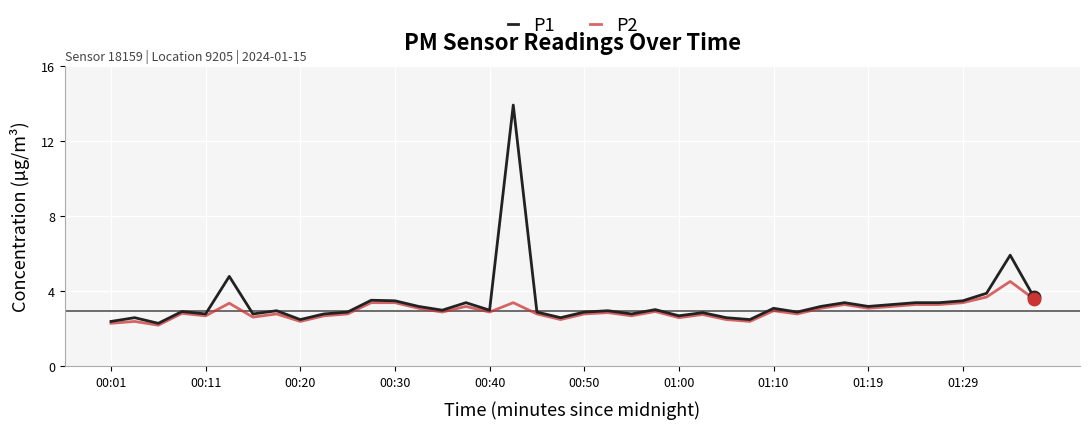

Rank the series by their maximum value, from lowest to highest.

P2, P1